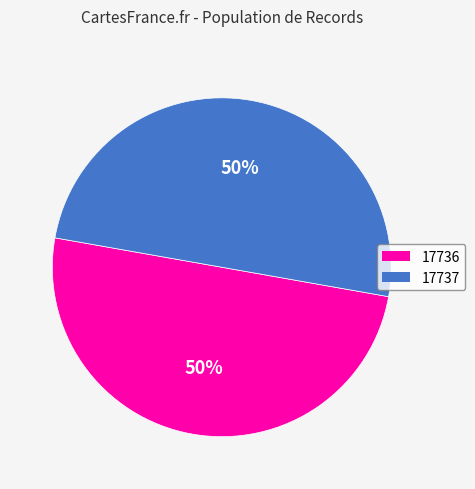

To the nearest percent, what is the average slice percentage?

50%